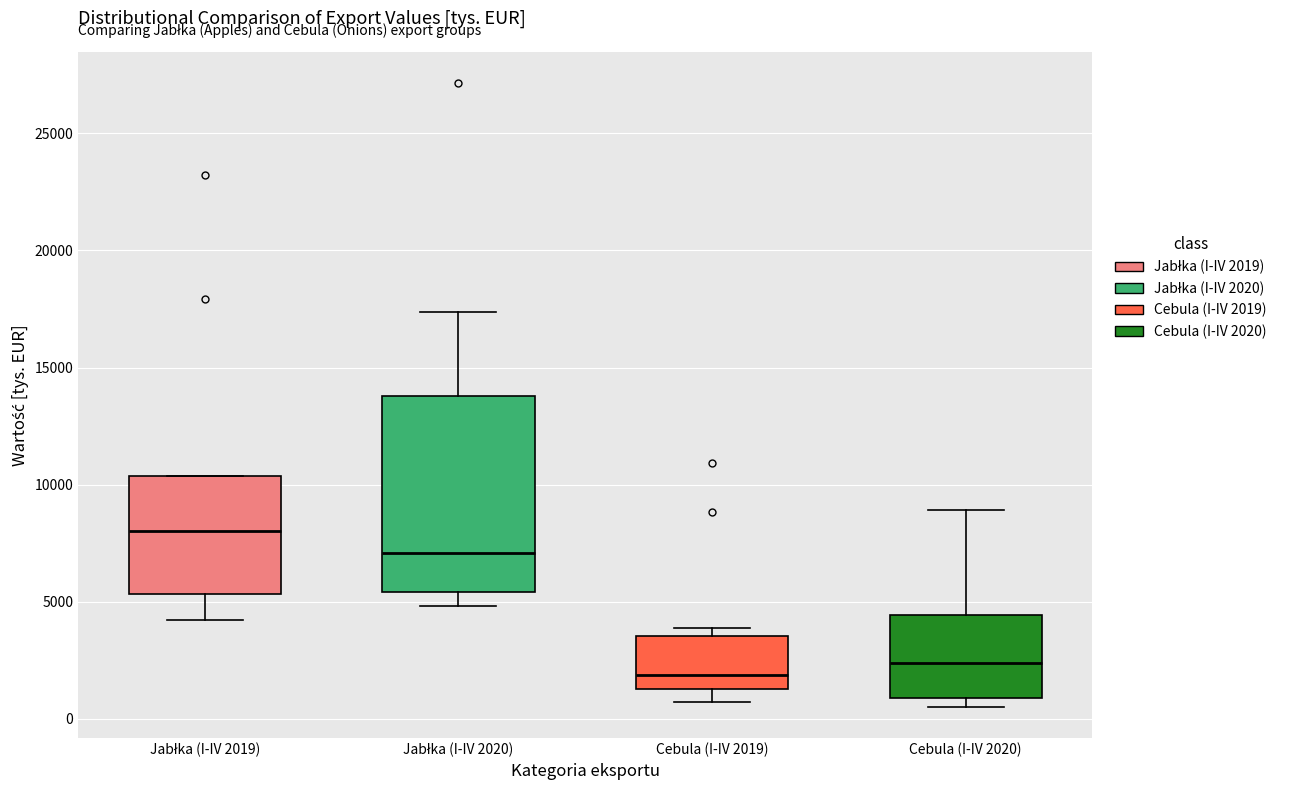

Which box has the lowest median line?

Cebula (I-IV 2019)